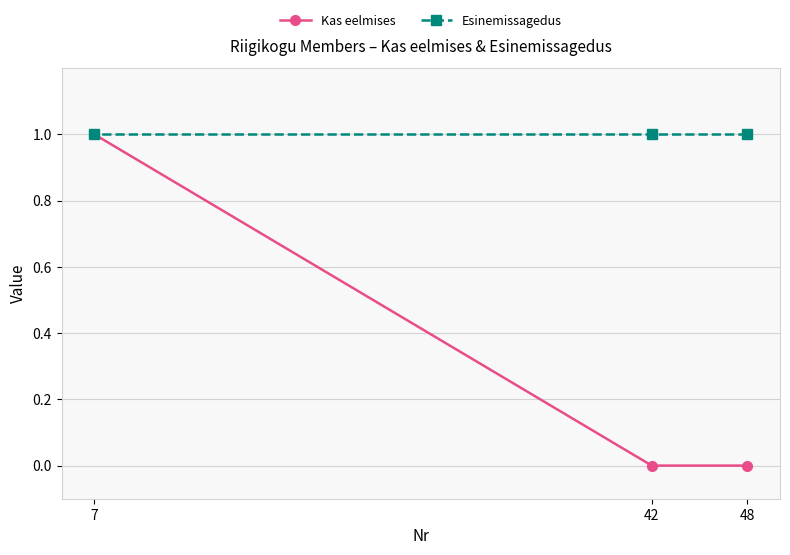

Reading left to right, what are all the values shown in this chart?

Kas eelmises: 7=1	42=0	48=0
Esinemissagedus: 7=1	42=1	48=1